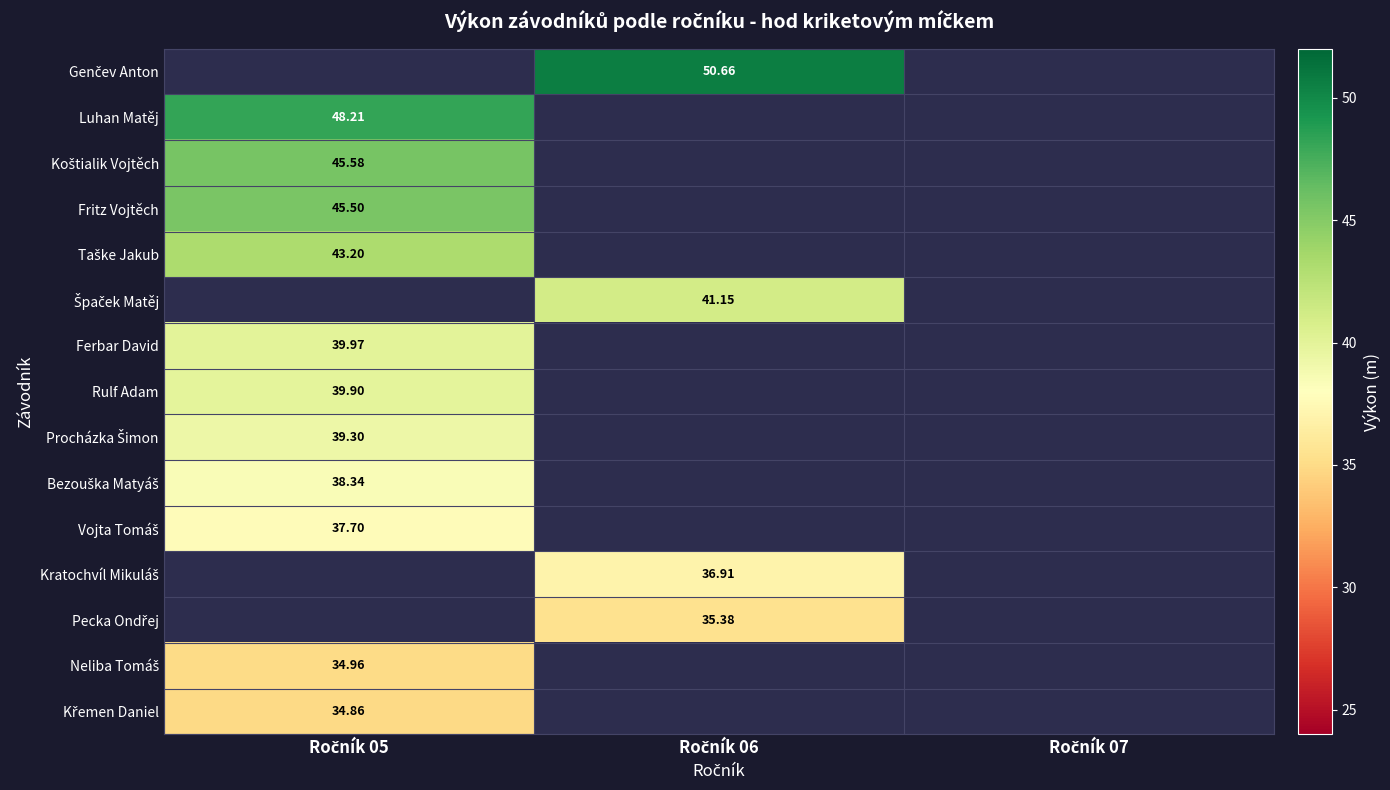

How many series are shown in this chart?

15